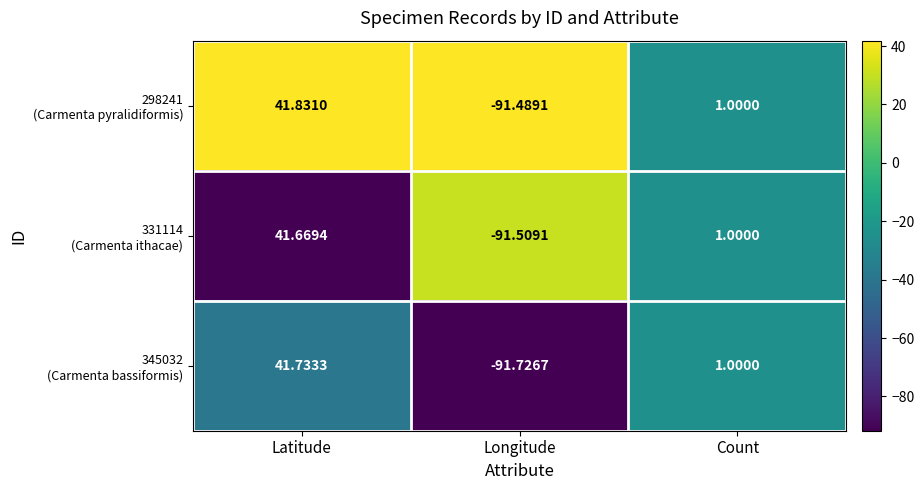

At which category is the sum across all series the highest?

Latitude